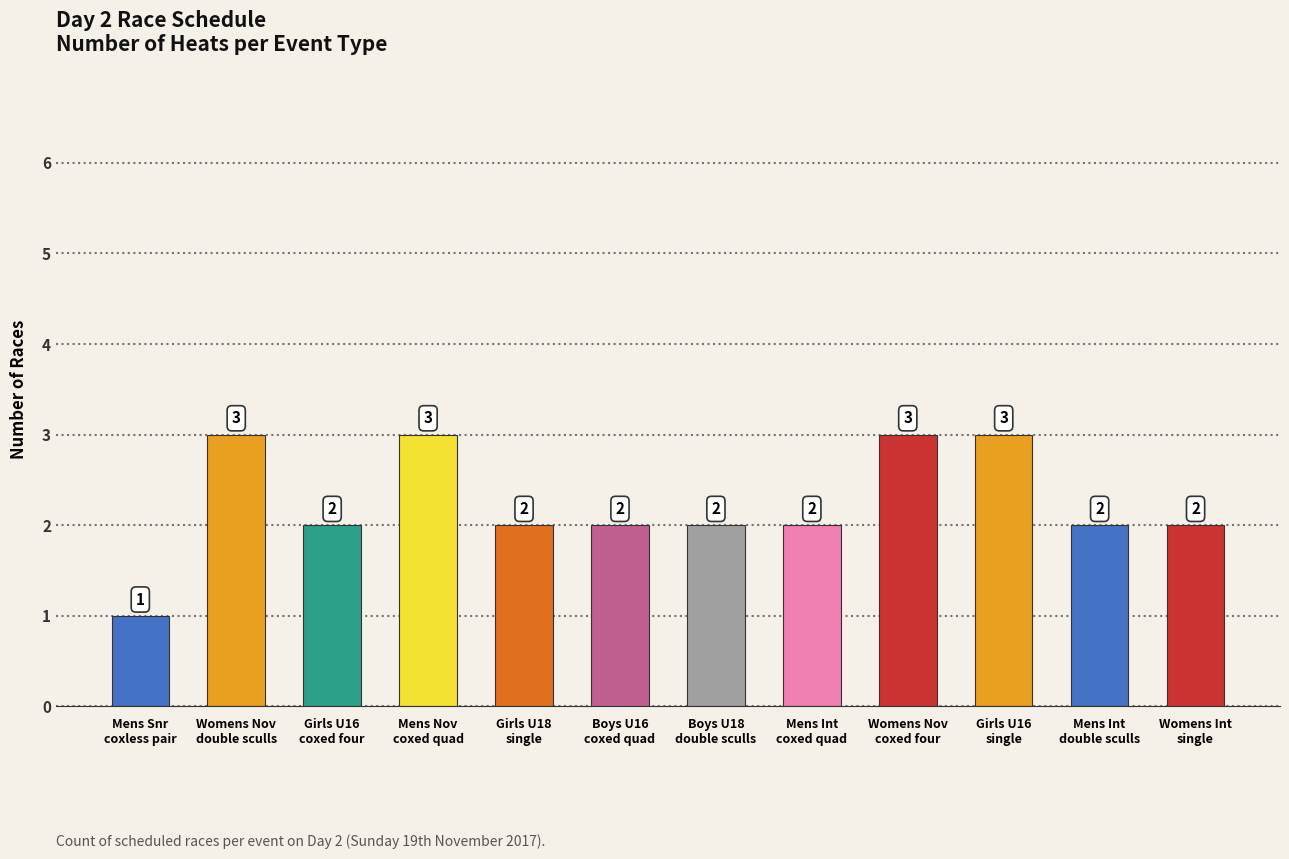

What is the value of the 8th bar from the left?

2